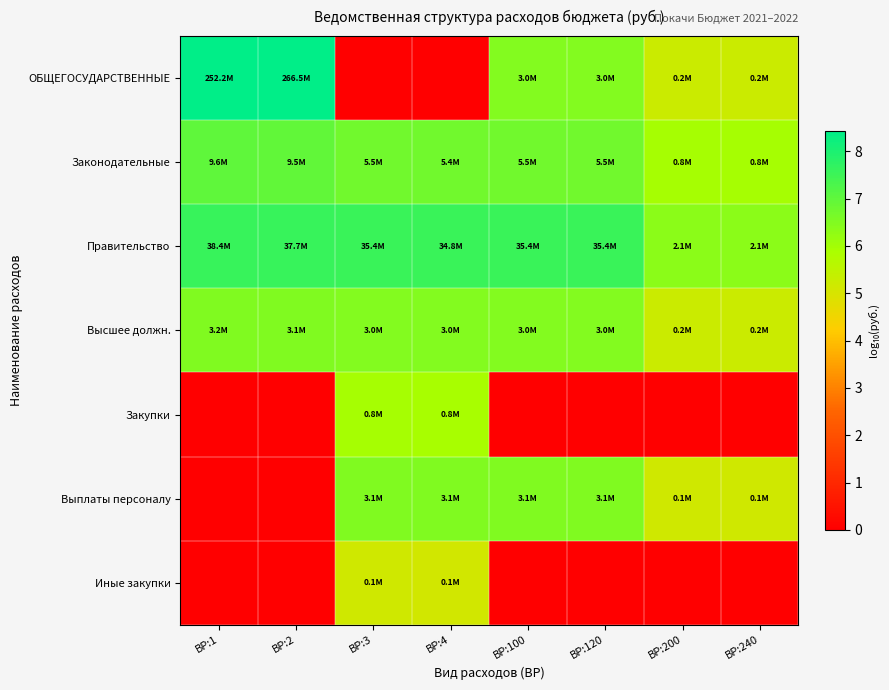

At which category is the sum across all series the highest?

ВР:3